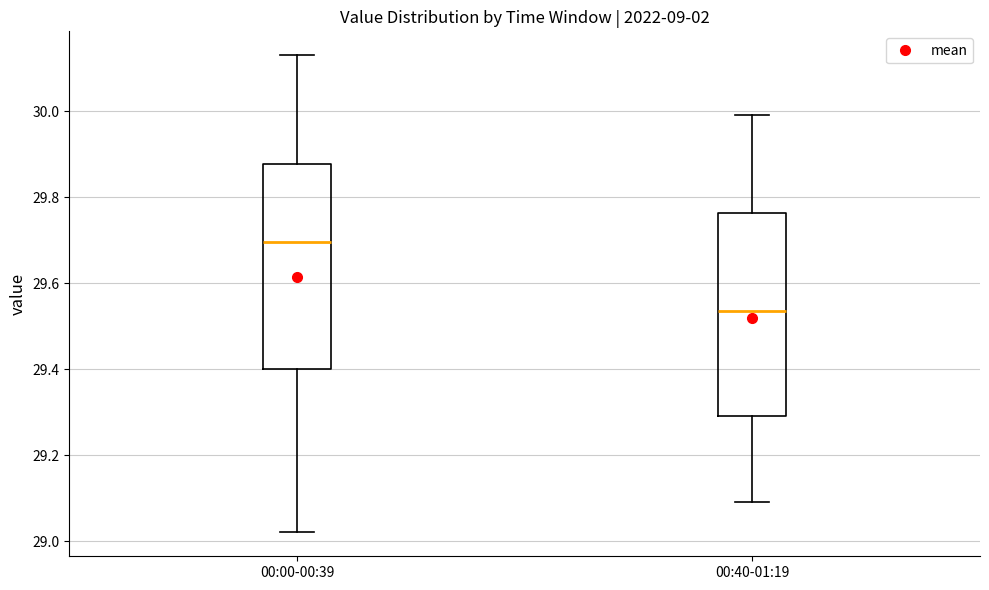

Reading left to right, transcribe this box plot: for each box, give where its median line is, the range the box spans, and where its two whiskers end, as read against the y-axis. The values are not printed on the chart, so give them approximately, as read against the axis.

00:00-00:39: median 29.70, box 29.40 to 29.88, whiskers 29.02 to 30.14
00:40-01:19: median 29.54, box 29.30 to 29.76, whiskers 29.10 to 30.00